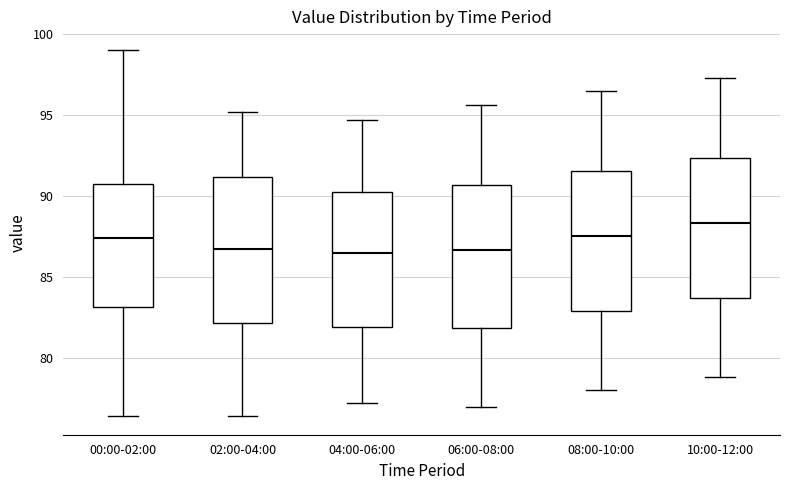

Which box's median line is the highest?

10:00-12:00